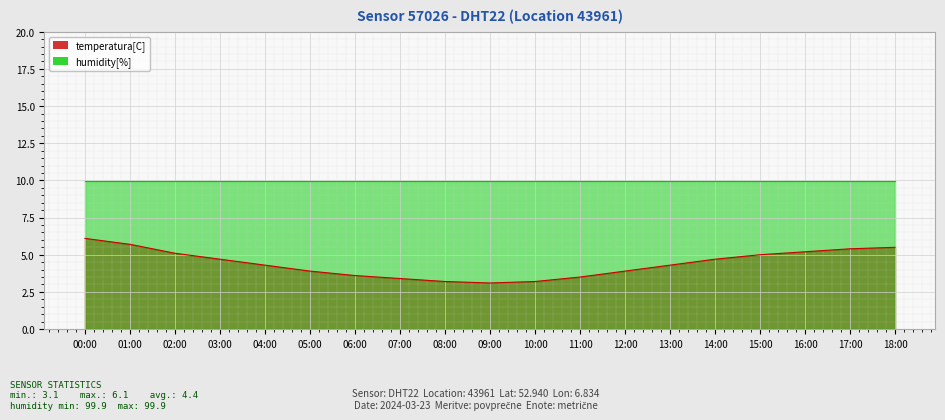

True or false: the data shows 7.0 at 12:00.

False